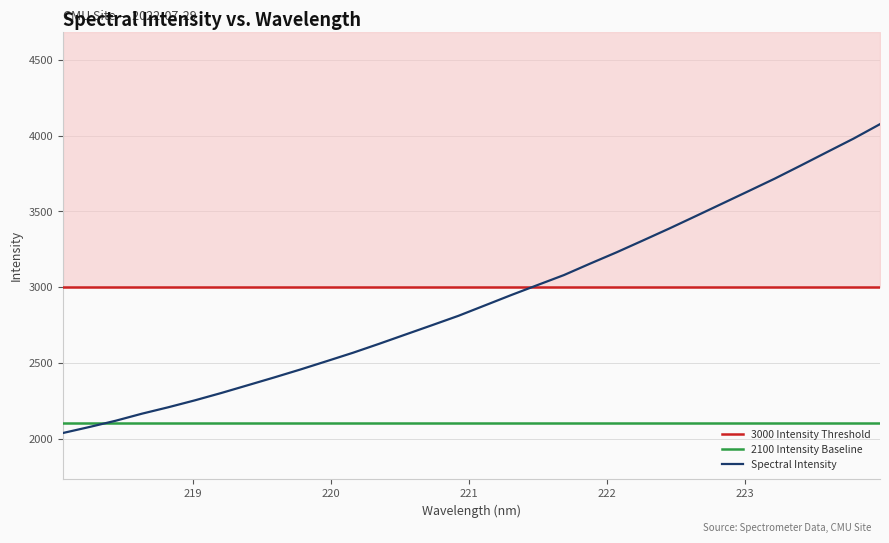

Does the chart have visible grid lines?

Yes